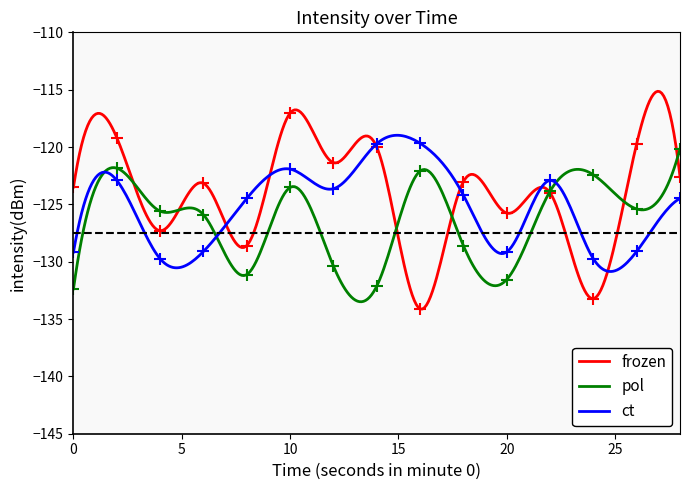

True or false: ct has more than 0 interior local peaks.

True